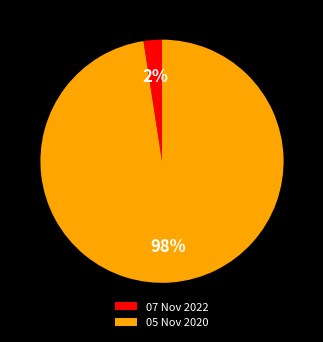

What is the majority slice?

05 Nov 2020